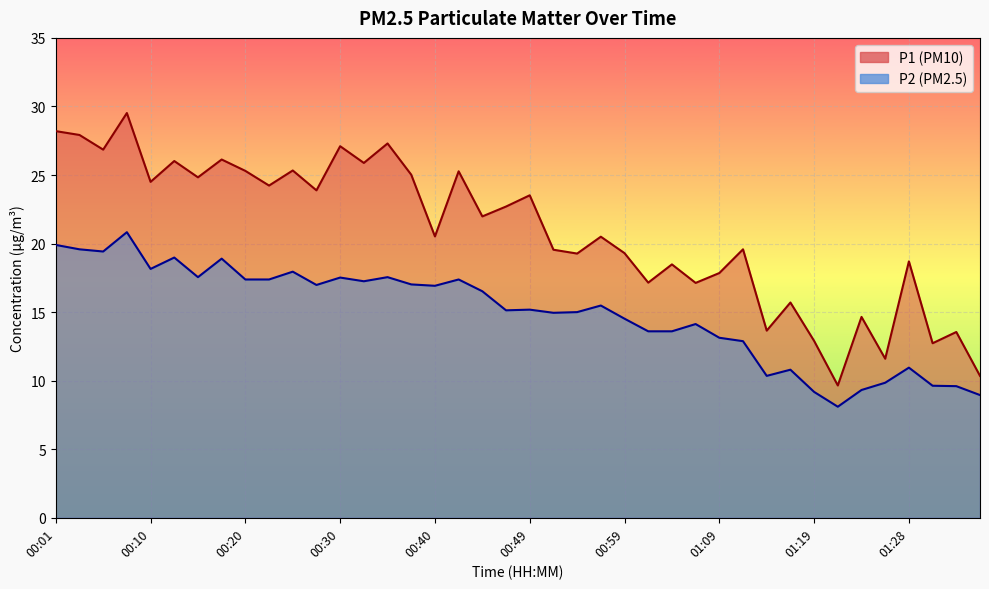

At which label does P1 reach its peak?

00:08